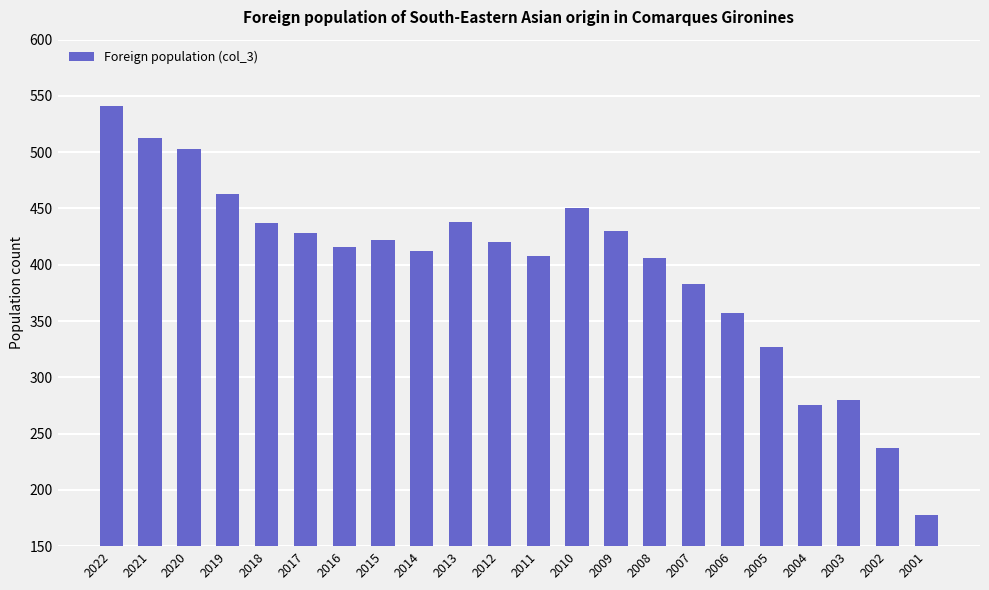

How many bars are there in total?

22